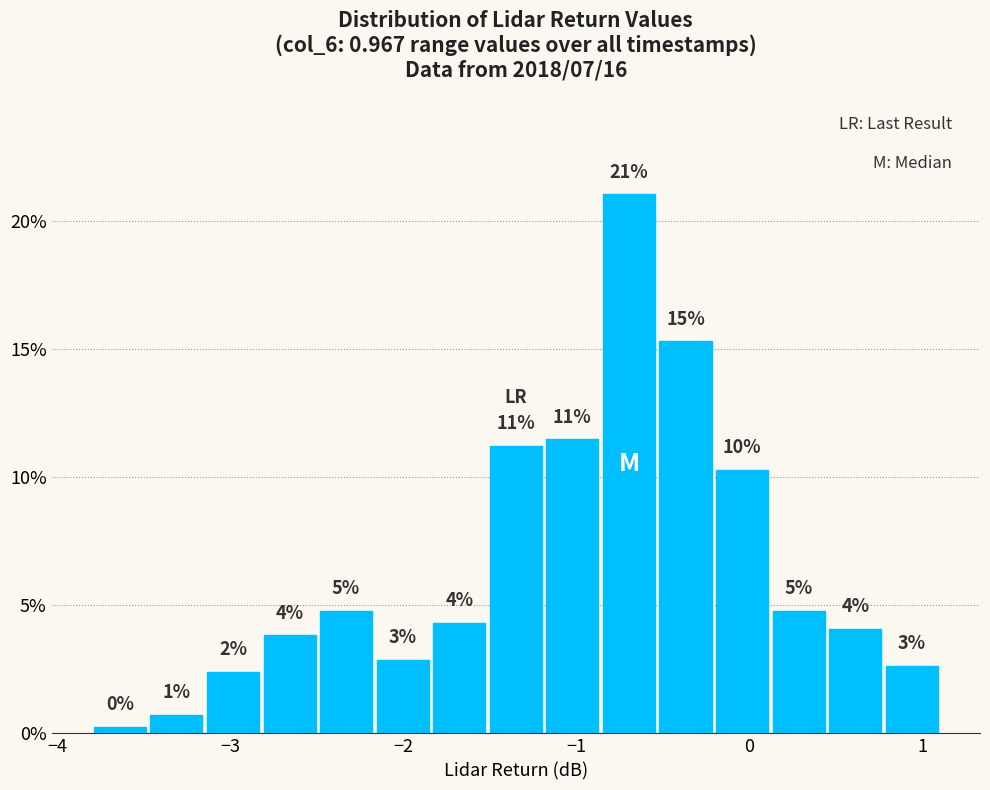

Read against the x-axis, roughly where is the centre of the tallest bar?

-0.7